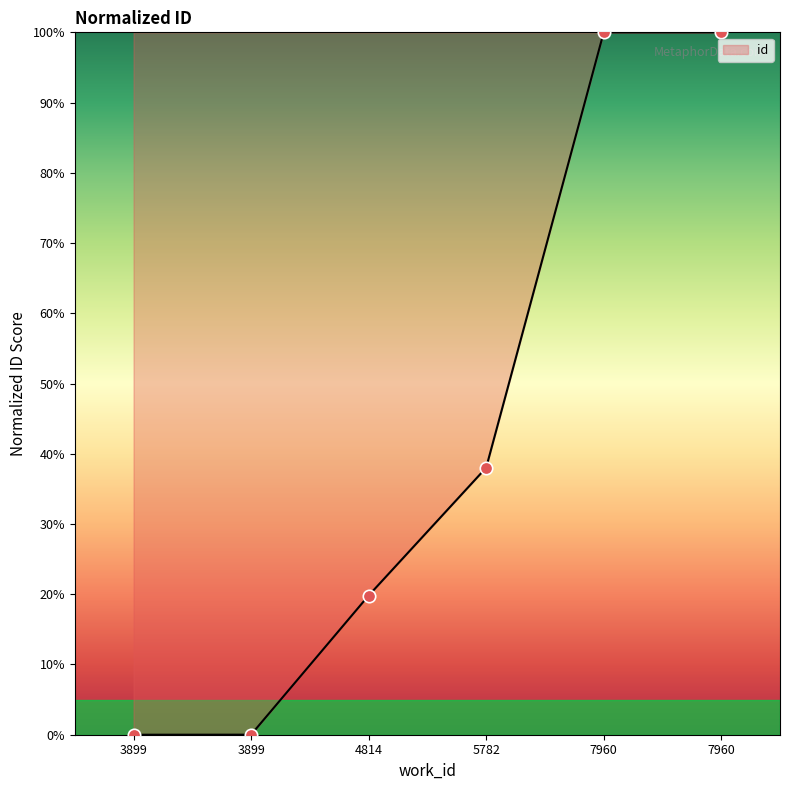

What is the change in value from 3899 to 5782?

+38.0